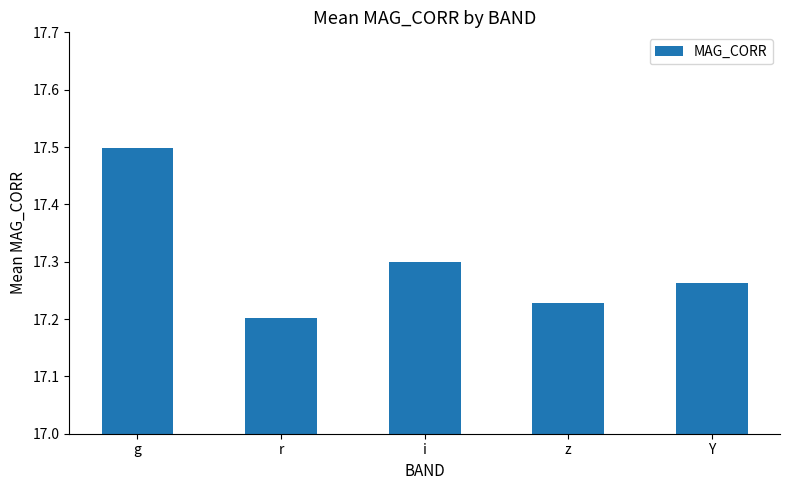

What is the difference between the second highest and minimum values?

0.1